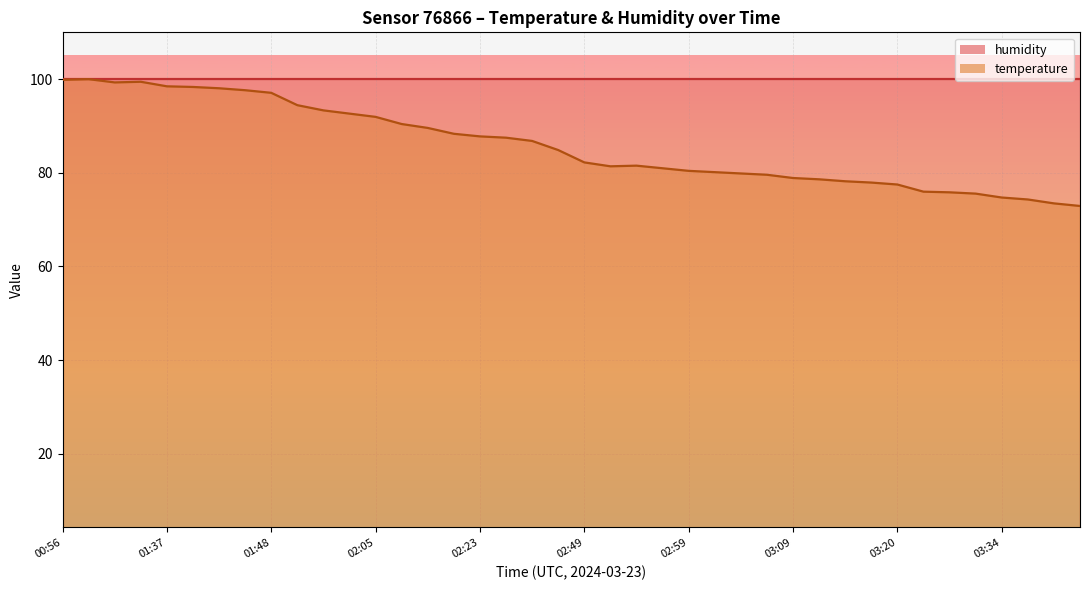

Count the number of categories in the chart.

40